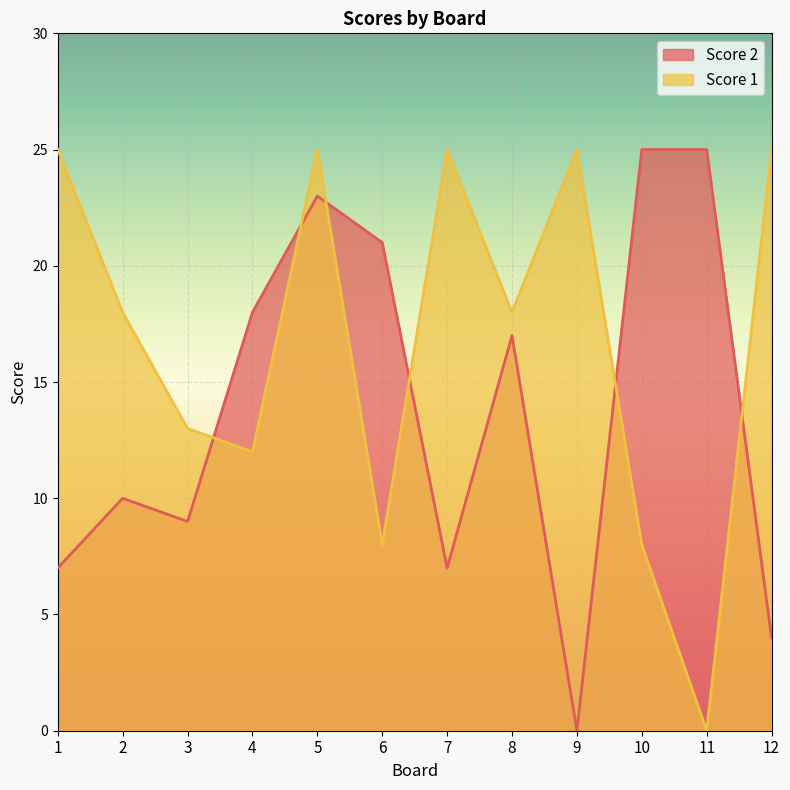

What are all the series names shown in the legend?

Score 2, Score 1